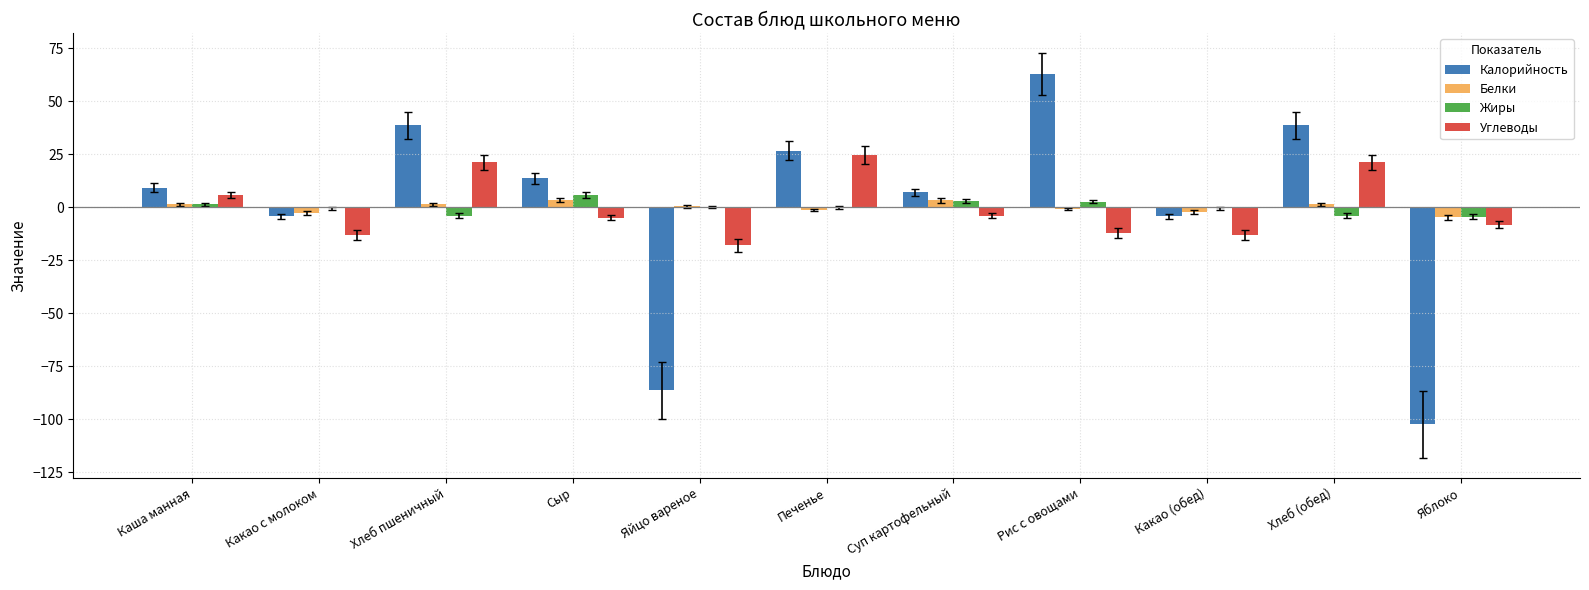

Is the value of Углеводы at Какао с молоком greater than the value of Белки at Сыр?

No